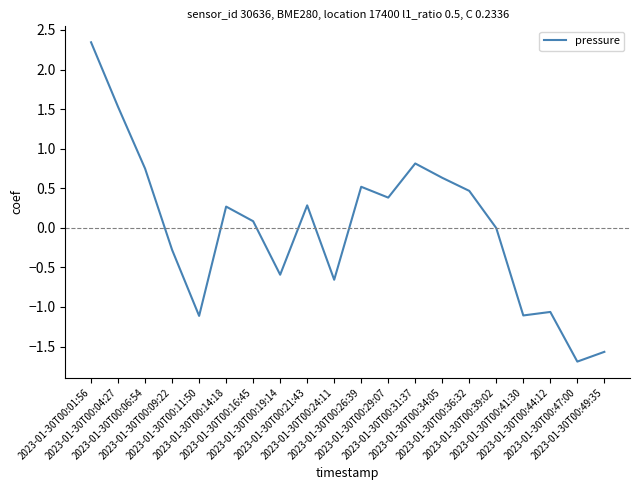

What is the difference between the maximum and minimum values?

4.0